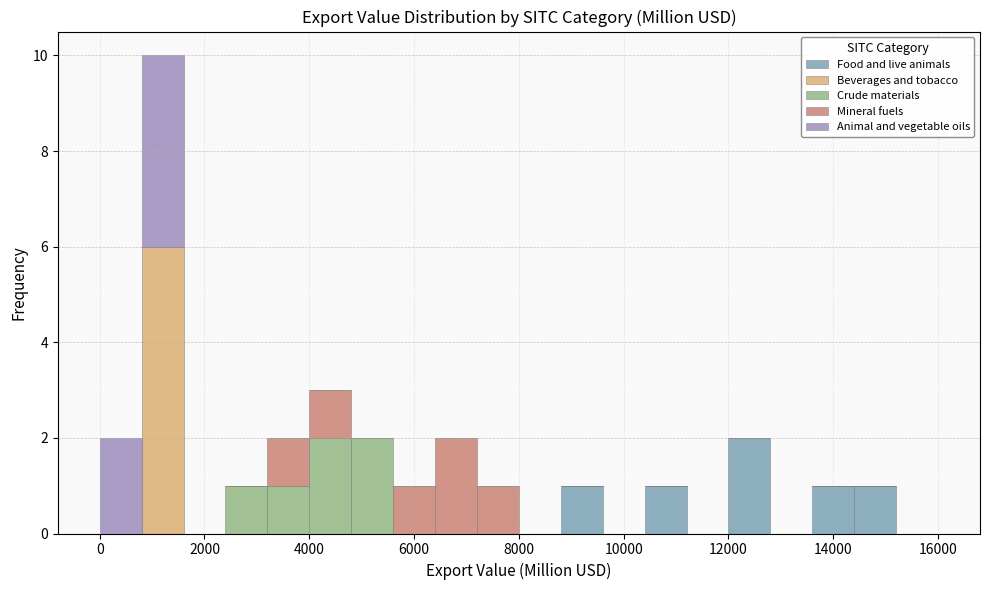

What is the total height of the stacked bar covering 4000 to 4800 on the x-axis? The values are not printed on the chart, so give them approximately, as read against the axis.

3